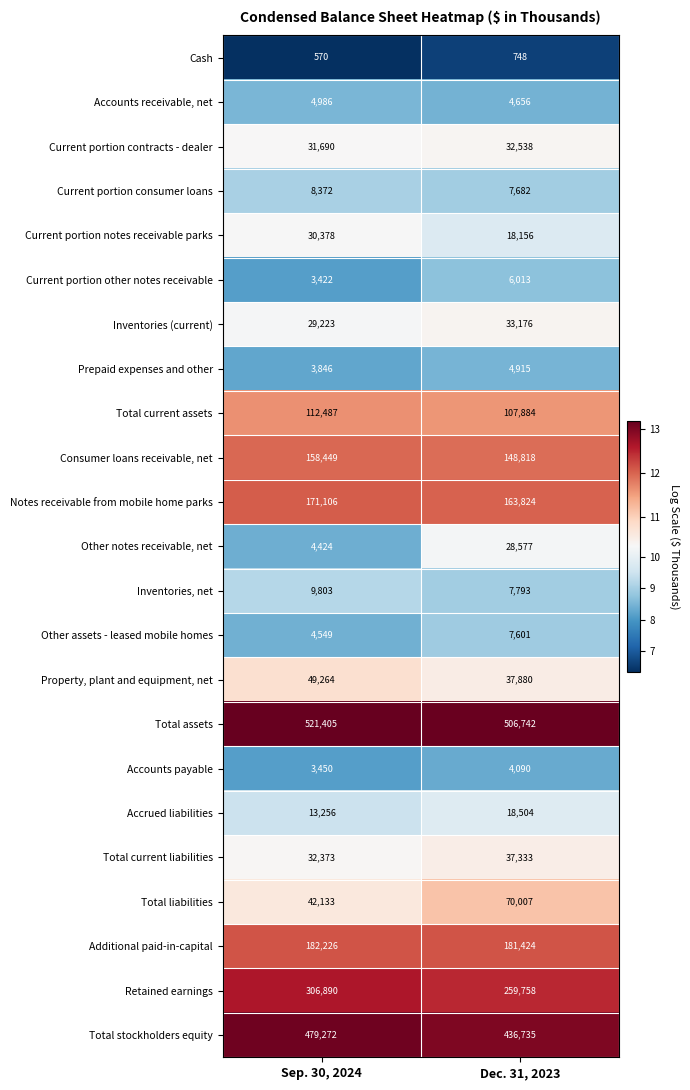

The value of Property, plant and equipment, net at Dec. 31, 2023 is 21807. True or false?

False